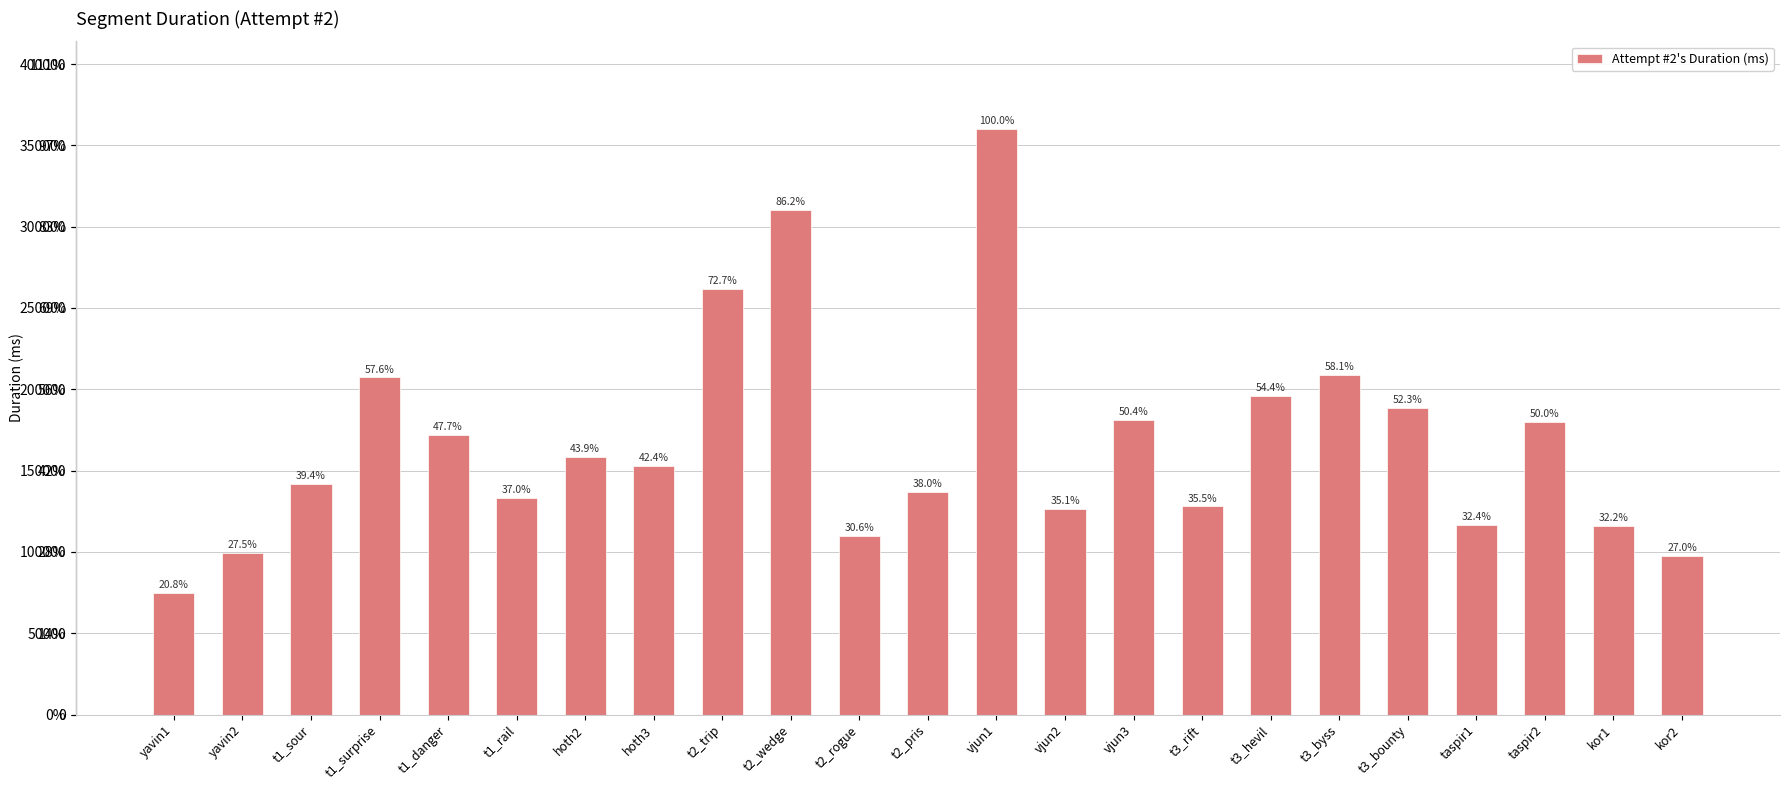

True or false: the data shows 199646 at t1_rail.

False